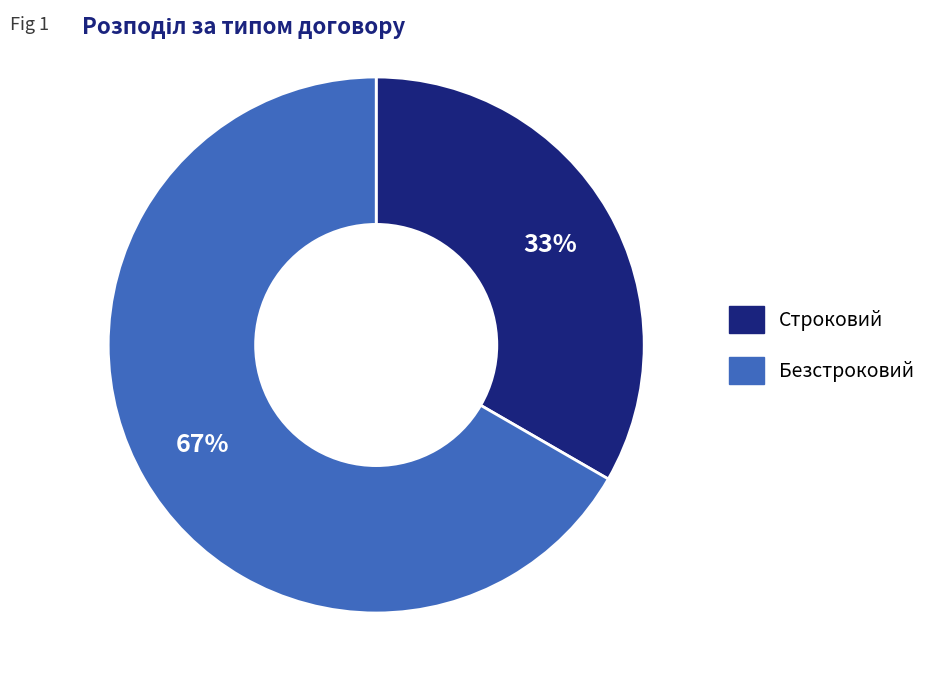

Approximately how many times larger is the value at Безстроковий compared to Строковий?

2.0